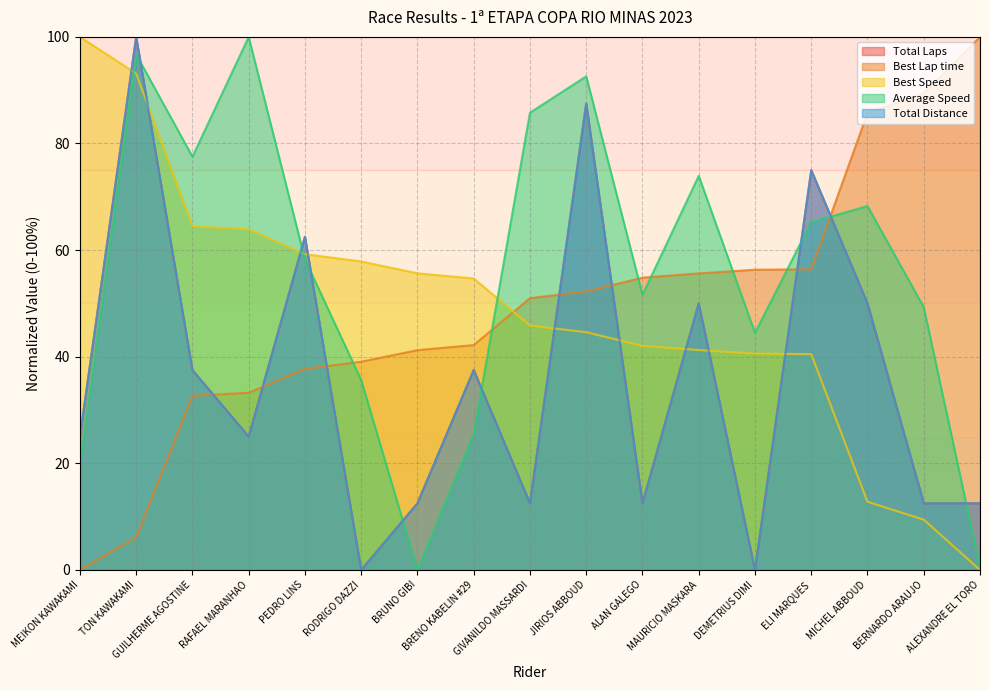

How many data points in Total Distance are less than 25?

7